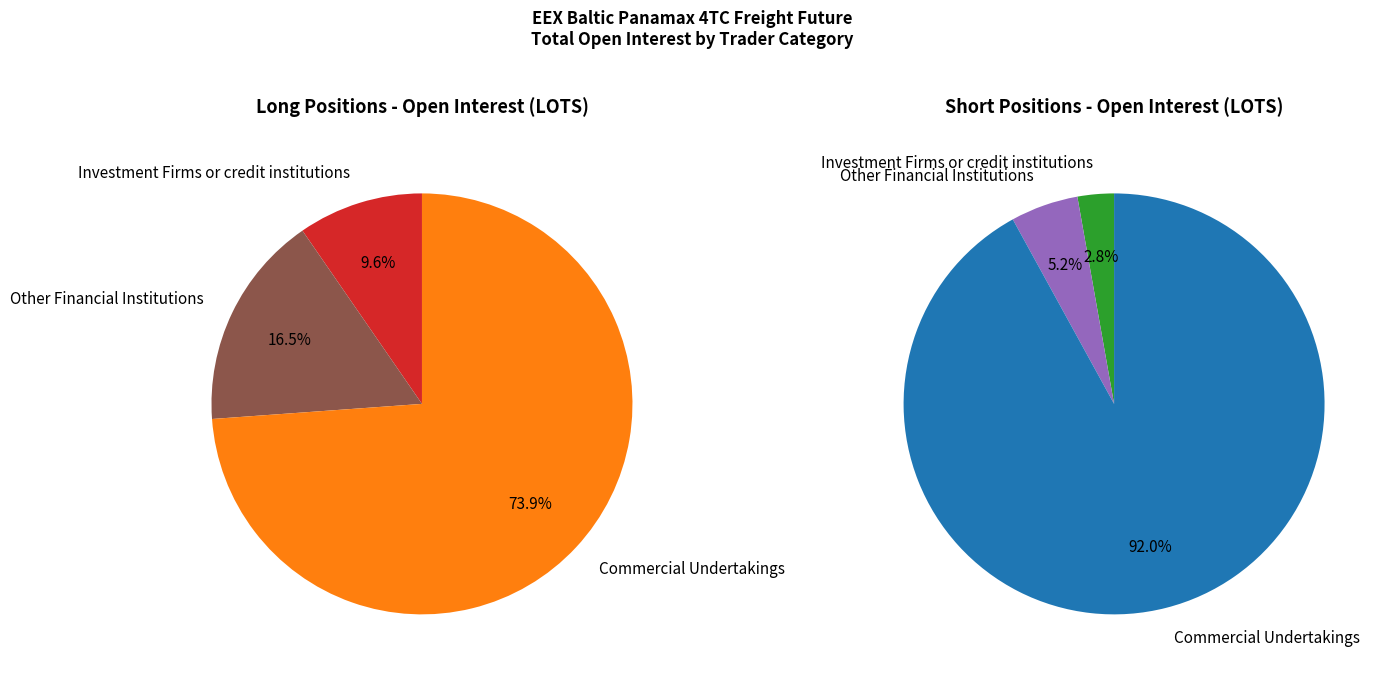

What is the largest slice in the pie chart?

Commercial Undertakings